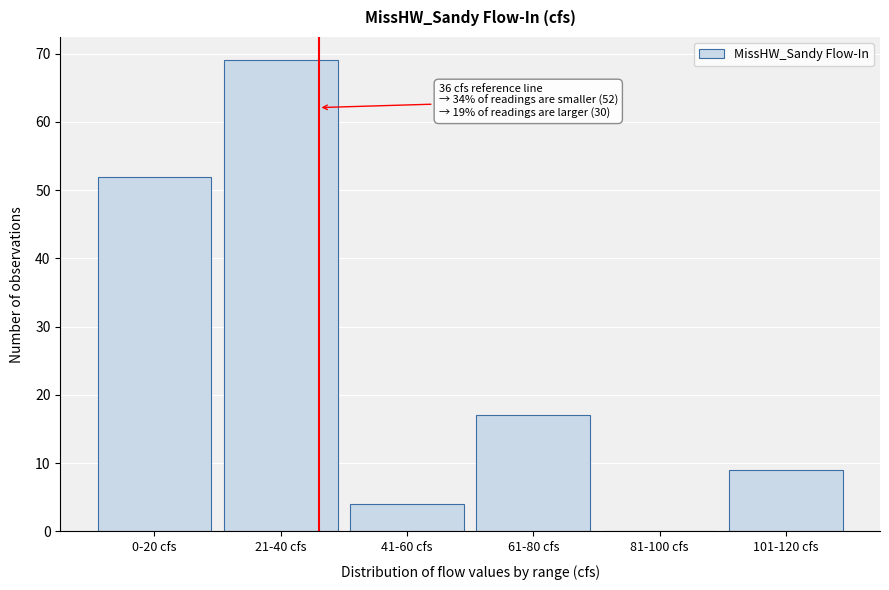

Reading left to right, what are all the values shown in this chart?

0-20 cfs=52	21-40 cfs=69	41-60 cfs=4	61-80 cfs=17	81-100 cfs=0	101-120 cfs=9